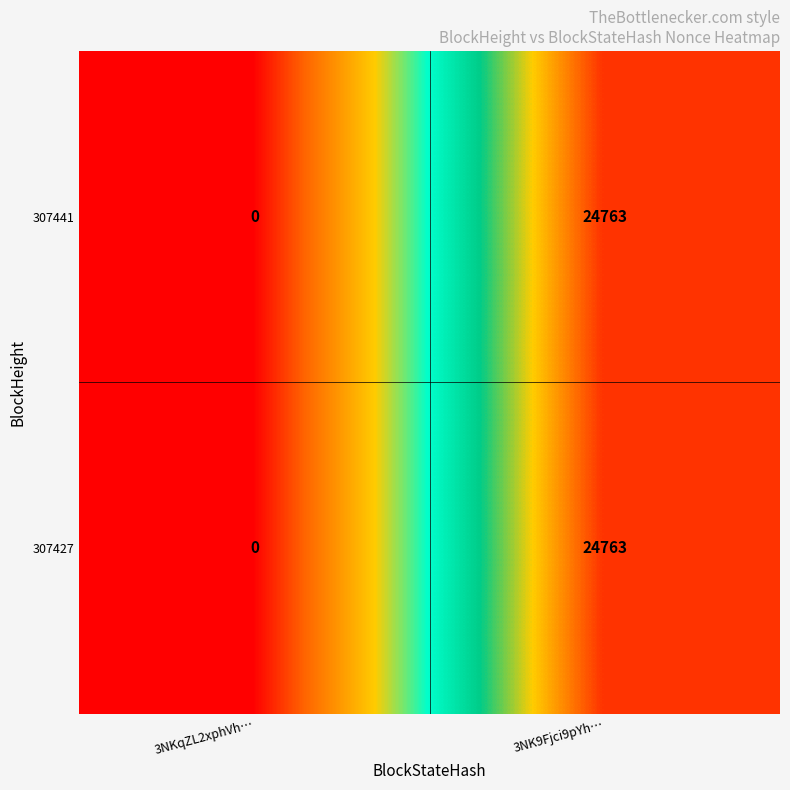

At how many categories does at least one series exceed 23314?

1